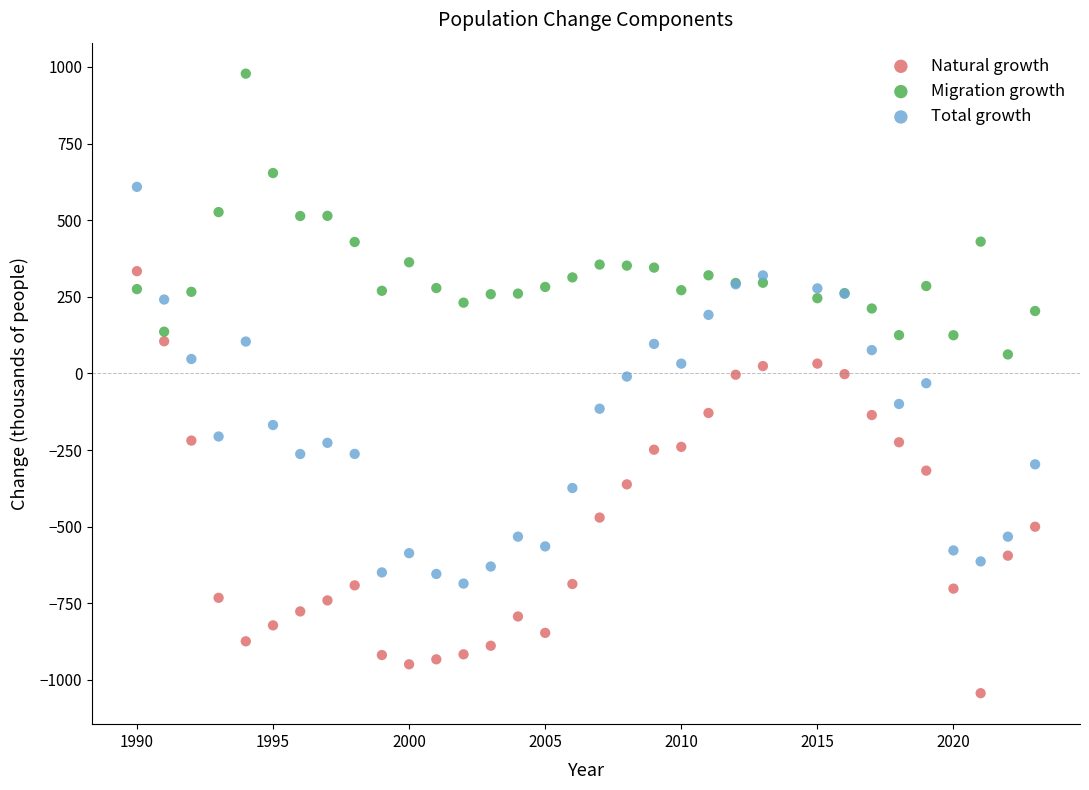

Which series reaches the maximum Y coordinate?

Migration growth